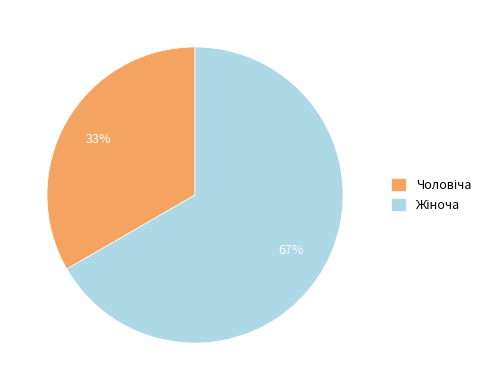

Is there any slice that represents more than half of the pie?

Yes